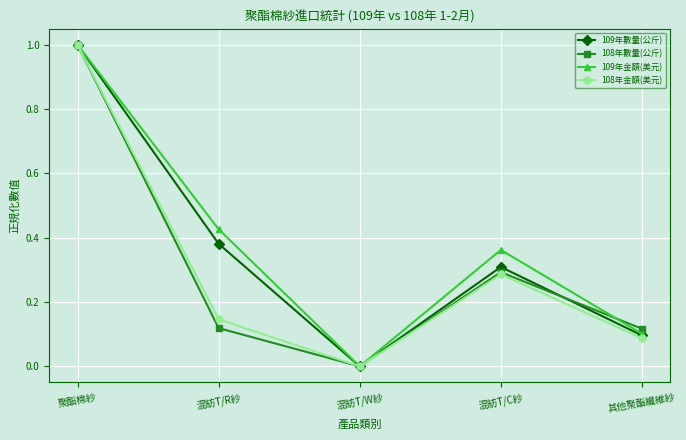

Is the value of 109年金額(美元) at 其他聚酯纖維紗 greater than the value of 108年金額(美元) at 其他聚酯纖維紗?

Yes